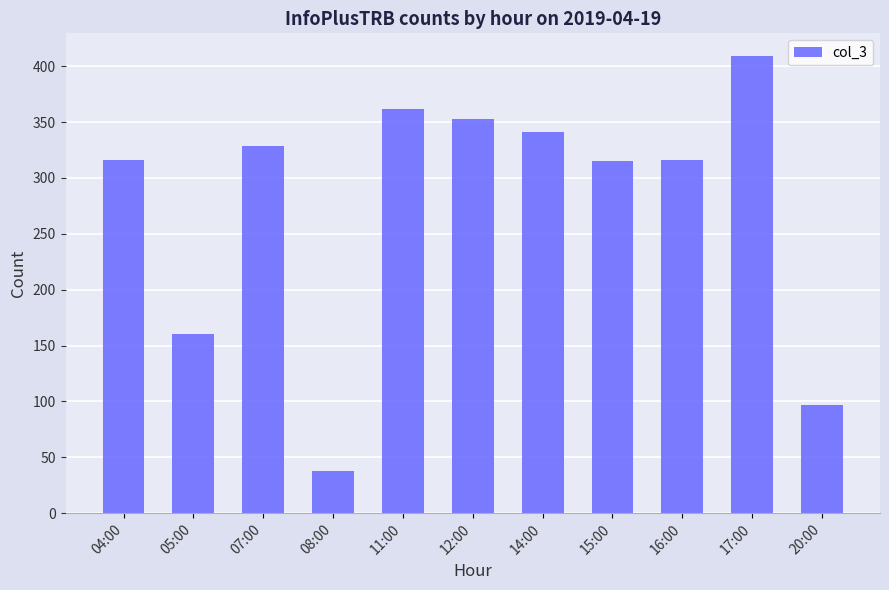

What is the sum of all values?

3036